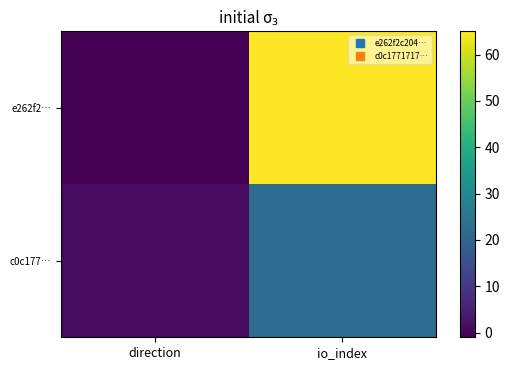

What is the spread (max minus min) of values at io_index?

43